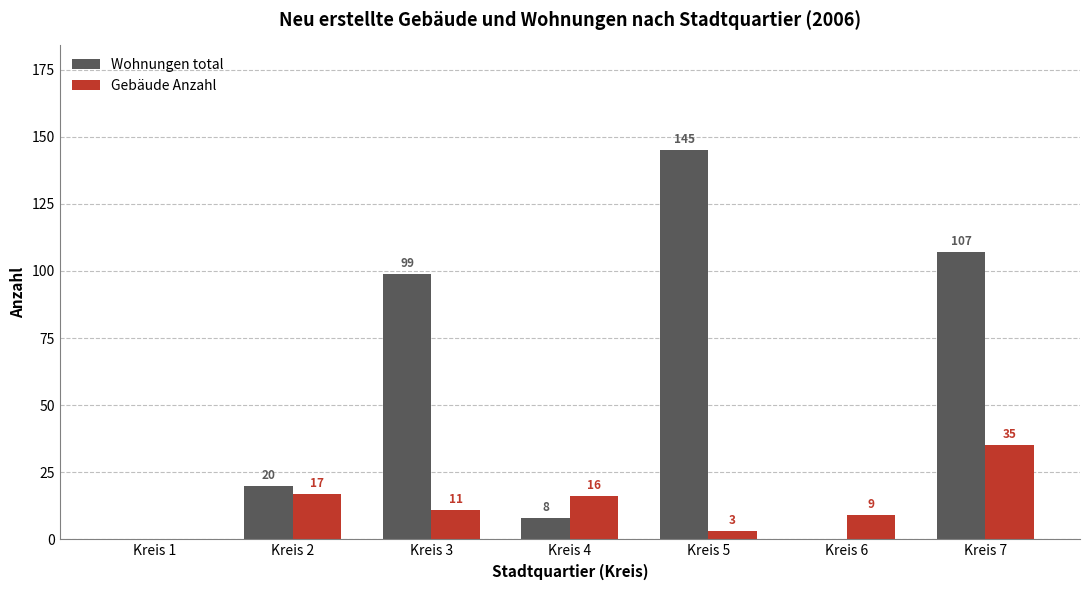

What is the sum of the Wohnungen total values at Kreis 2 and Kreis 4?

28